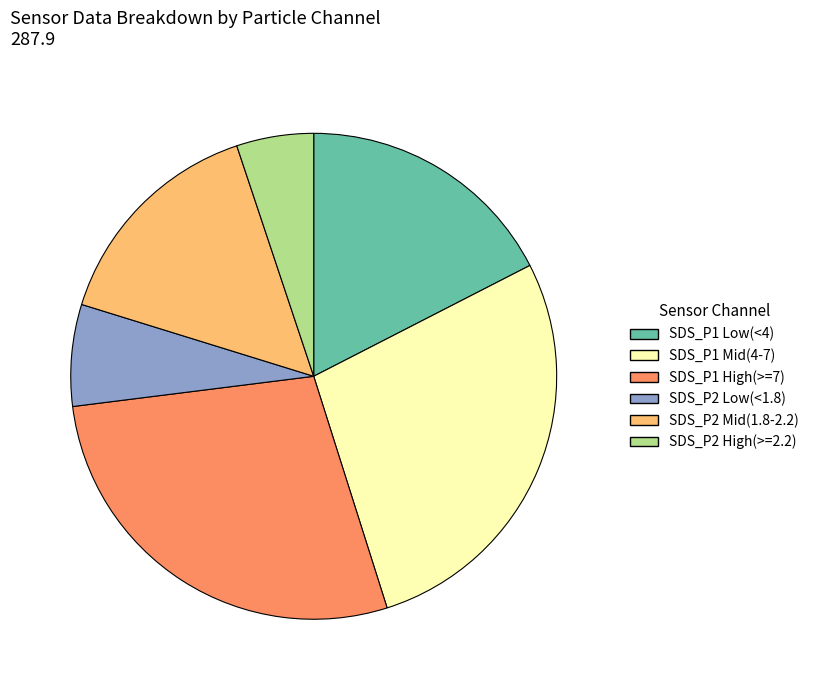

How many slices are in this pie chart?

6